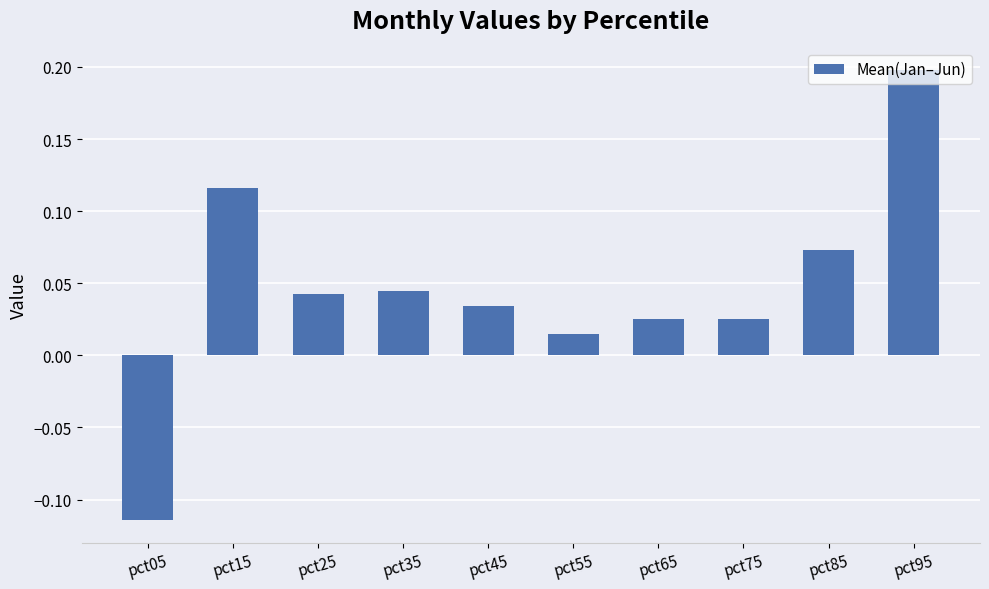

What is the difference between the maximum and minimum values?

0.3